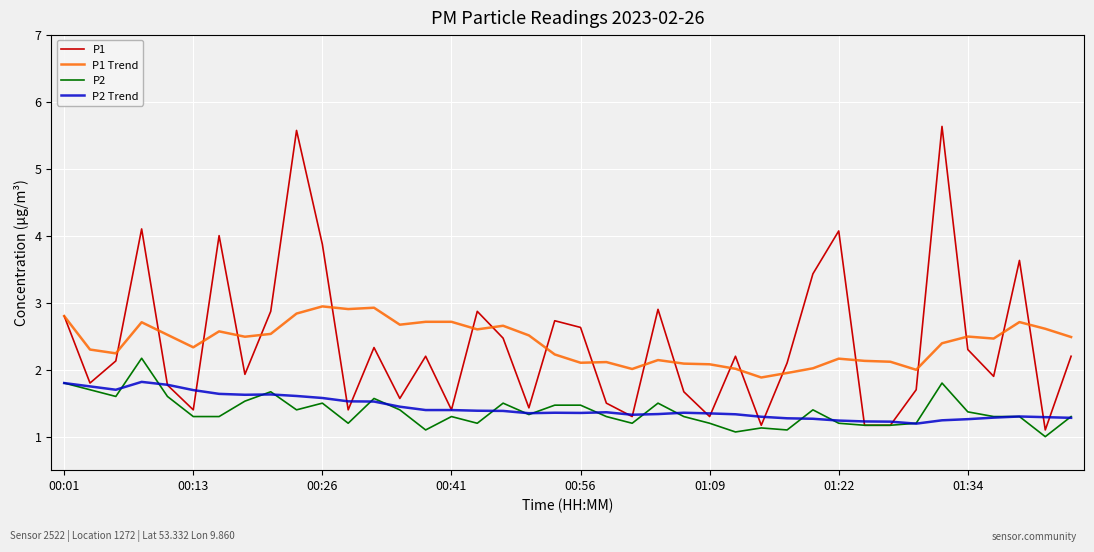

Does the chart have visible grid lines?

Yes